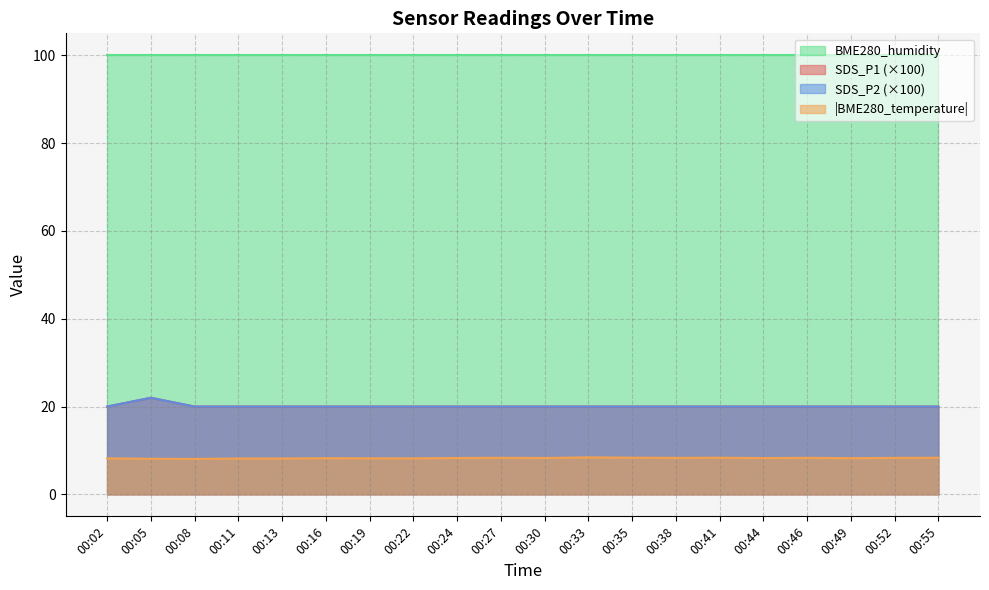

Is the value of SDS_P1 at 00:41 greater than the value of SDS_P2 at 00:55?

No